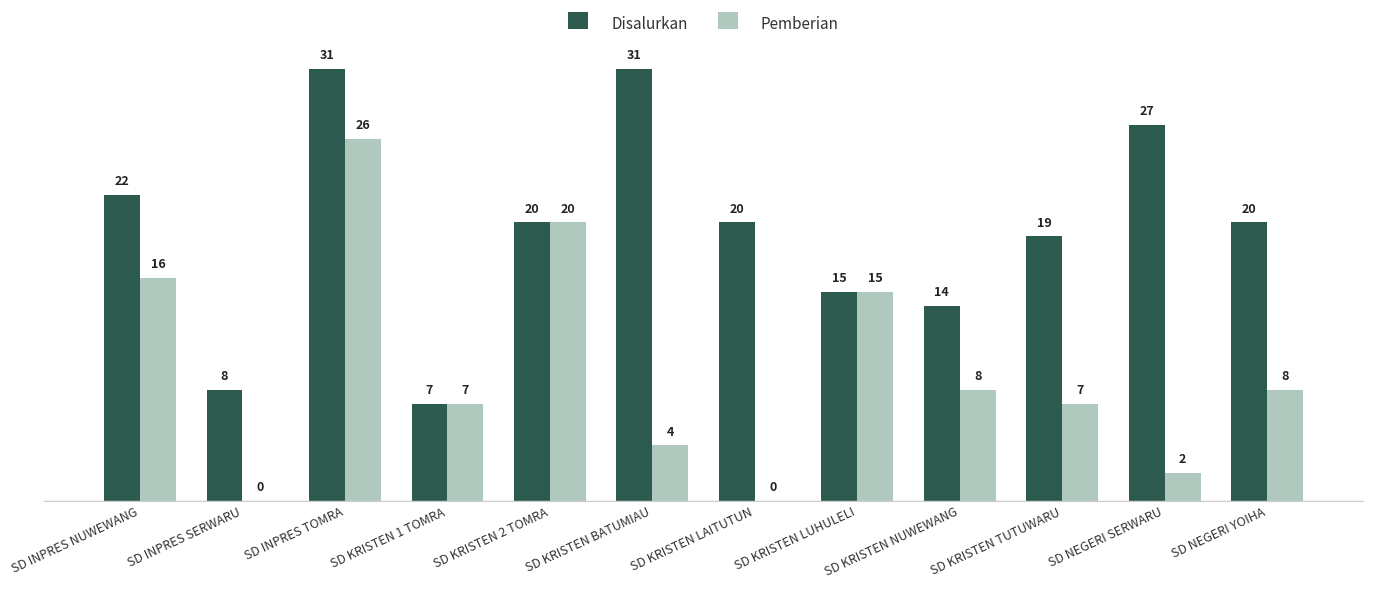

Reading left to right, transcribe all the data shown in this chart.

Disalurkan: 22	8	31	7	20	31	20	15	14	19	27	20
Pemberian: 16	0	26	7	20	4	0	15	8	7	2	8